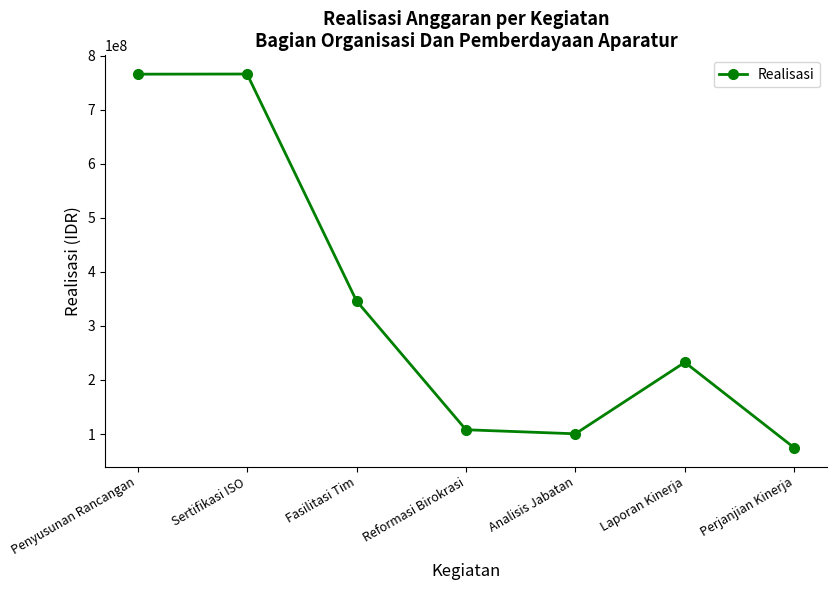

True or false: the data shows 1156186788 at Penyusunan Rancangan.

False